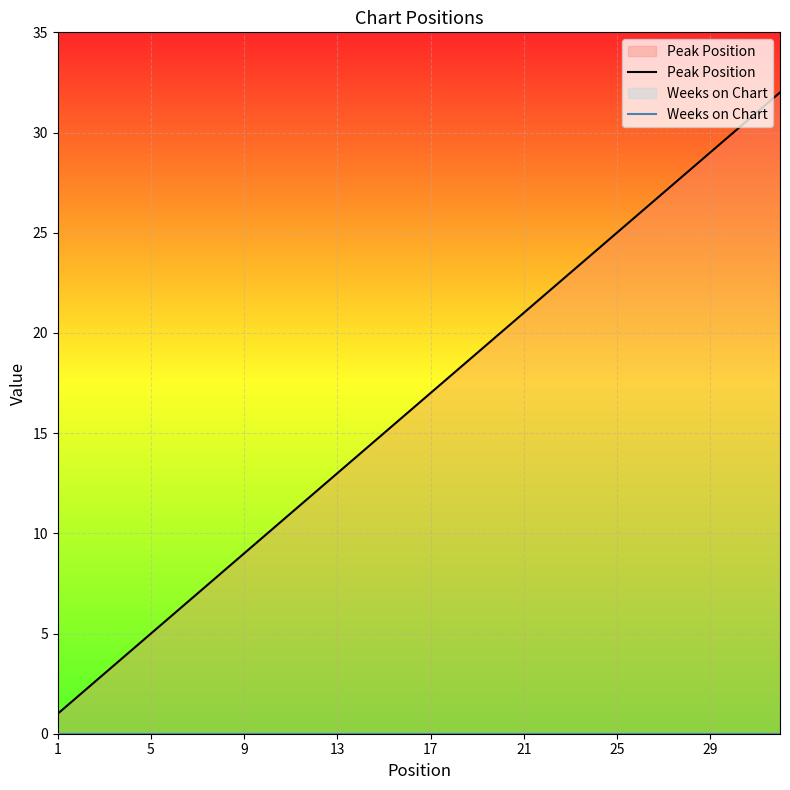

What are all the series names shown in the legend?

Peak Position, Weeks on Chart